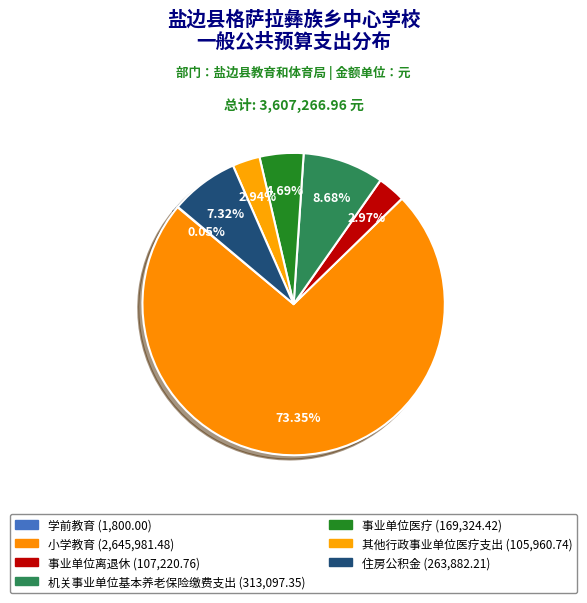

Which slice represents more than half of the pie?

小学教育